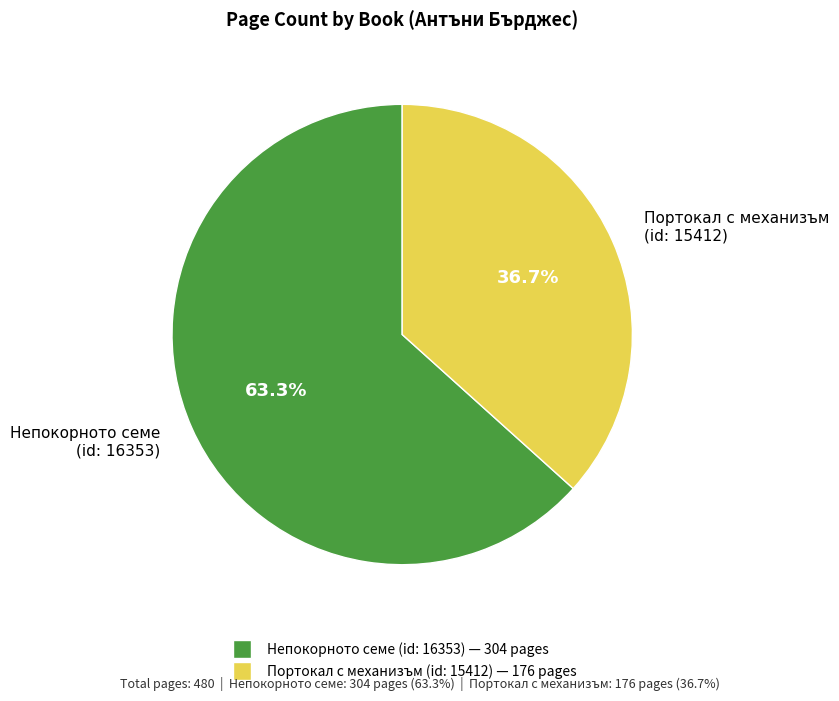

To the nearest percent, what is the combined percentage of Портокал с механизъм (id: 15412) and Непокорното семе (id: 16353)?

100%